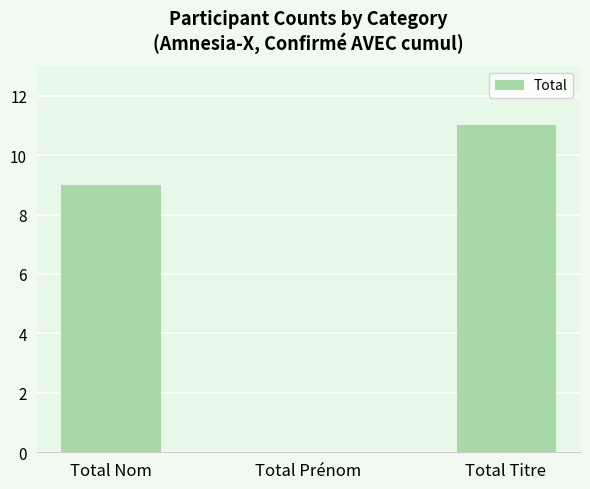

Reading right to left, what are all the values shown in this chart?

11	0	9